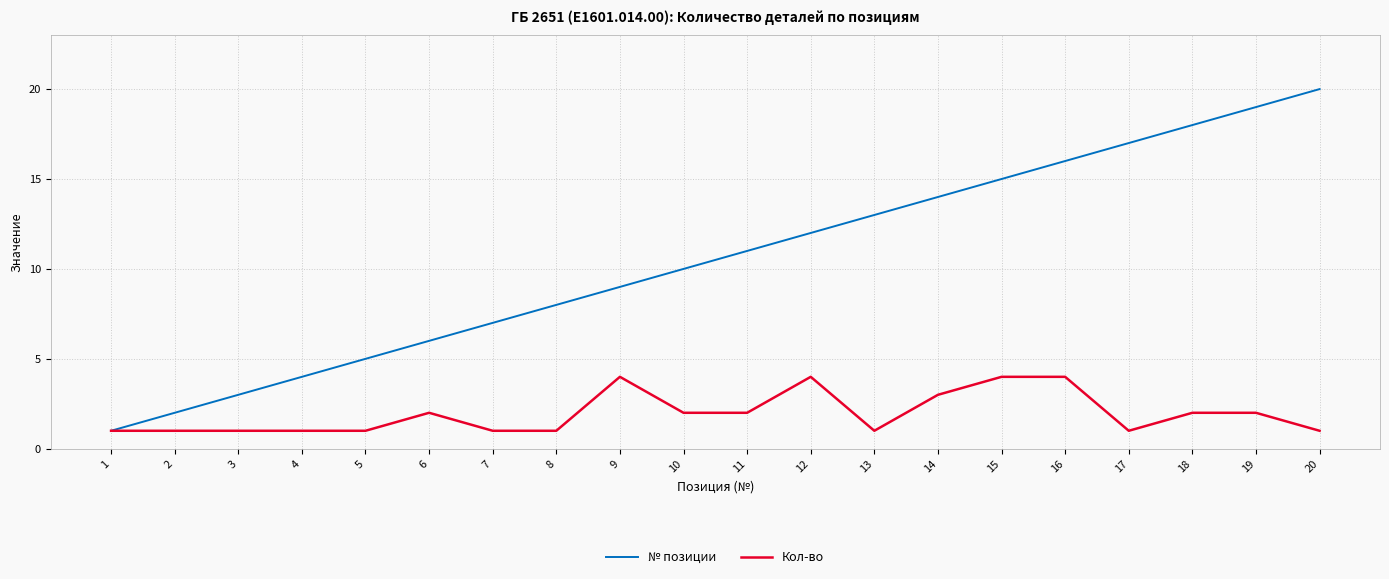

Reading left to right, transcribe all the data shown in this chart.

№ позиции: 1	2	3	4	5	6	7	8	9	10	11	12	13	14	15	16	17	18	19	20
Кол-во: 1	1	1	1	1	2	1	1	4	2	2	4	1	3	4	4	1	2	2	1